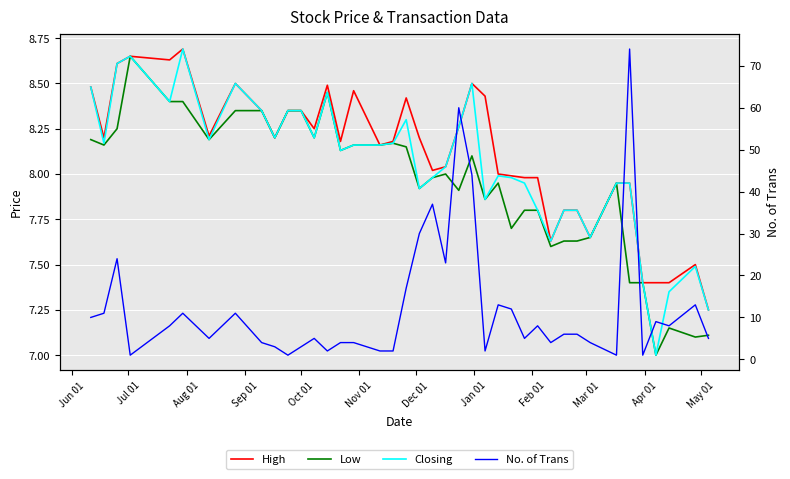

How many values in the Low series exceed 8?

20